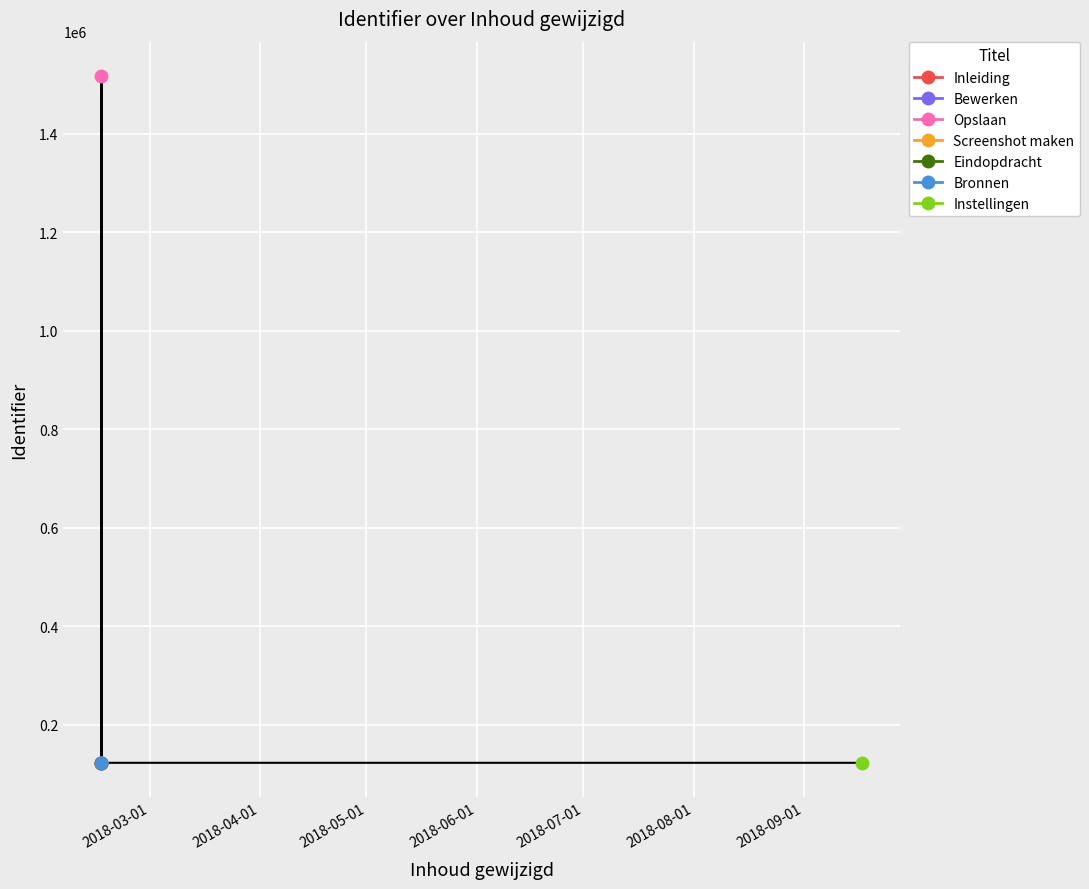

True or false: the data shows 58850 at 2018-02-15 11:46:50.

False